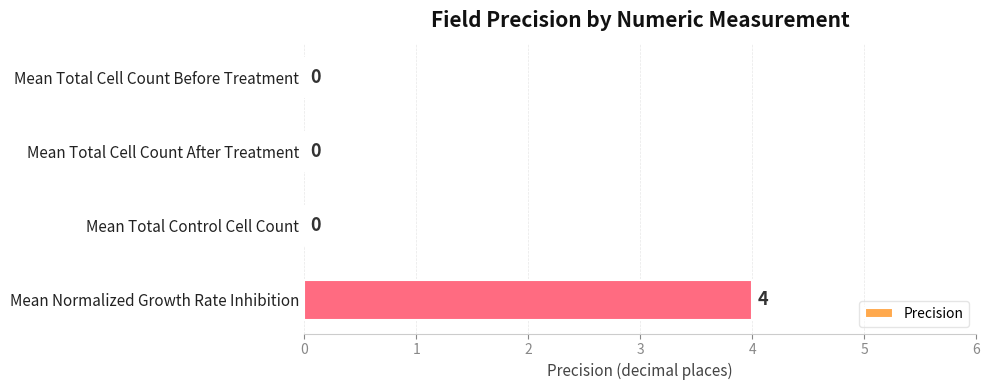

What is the sum of all values?

4